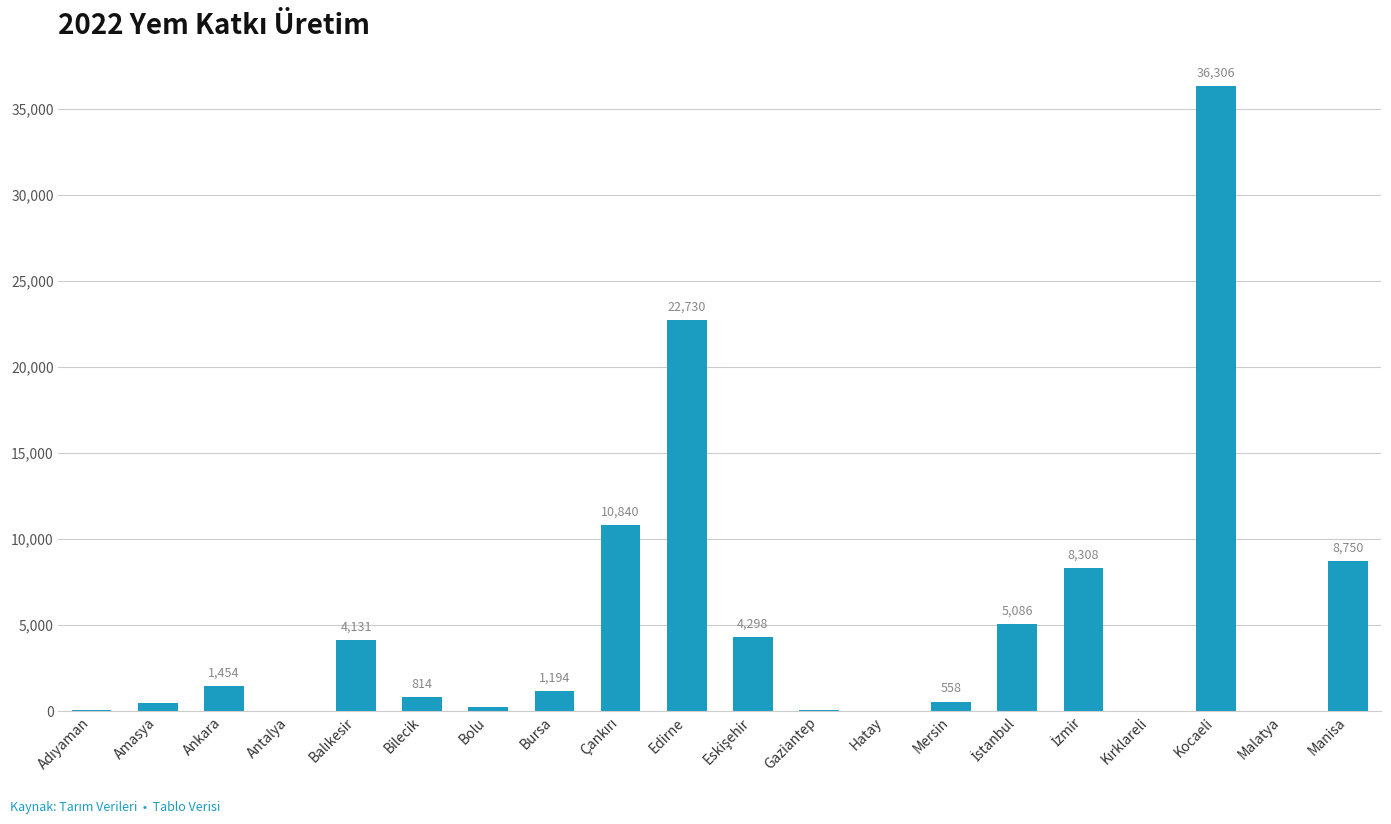

Which has a higher value, Antalya or Edirne?

Edirne